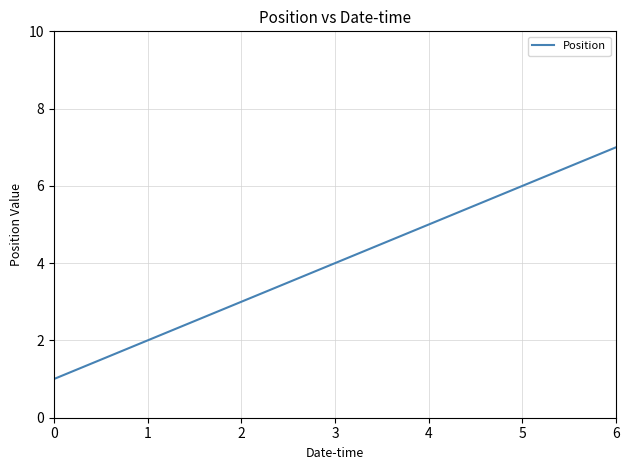

List the labels in order of value, smallest first.

0, 1, 2, 3, 4, 5, 6